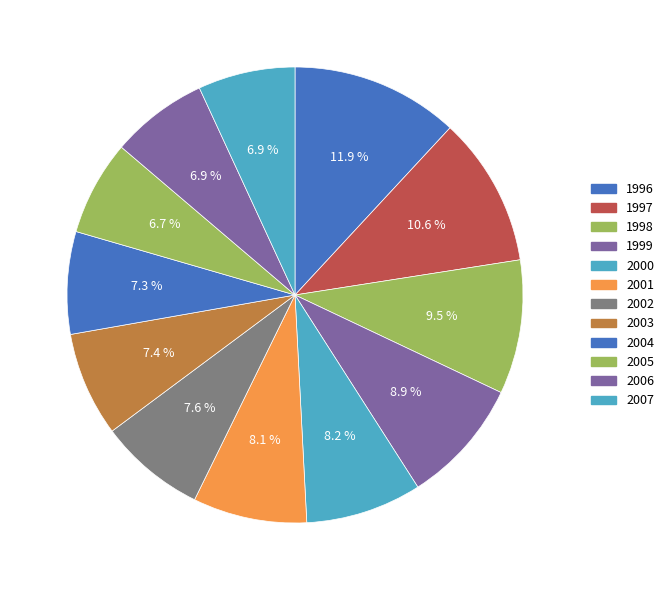

Which has a higher value, 2001 or 1996?

1996